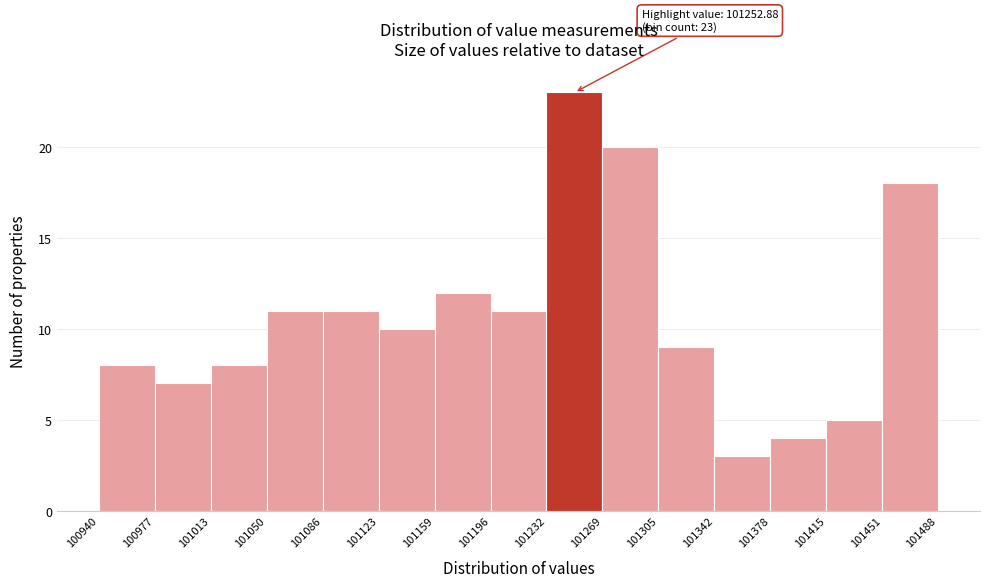

Over which range of the x-axis is the bar tallest?

101232 to 101269